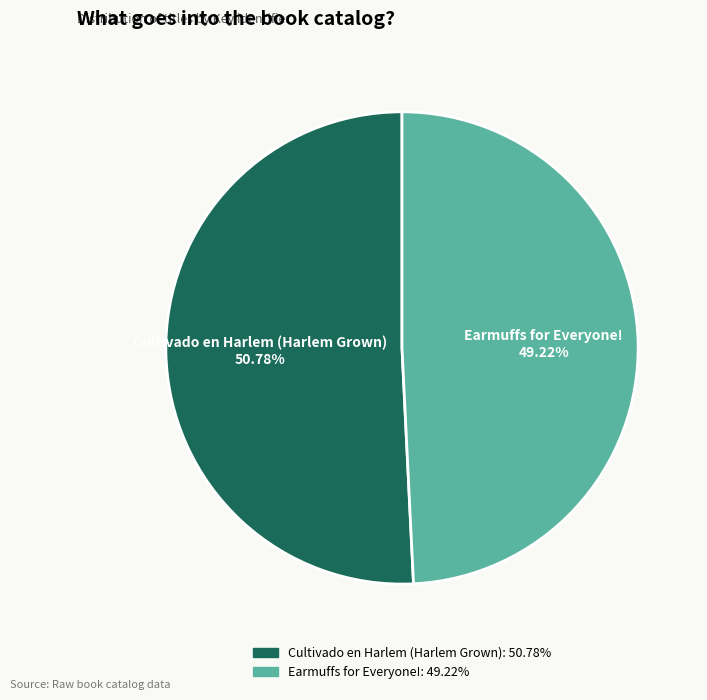

Is it true that Cultivado en Harlem (Harlem Grown) is 51% of the pie?

True